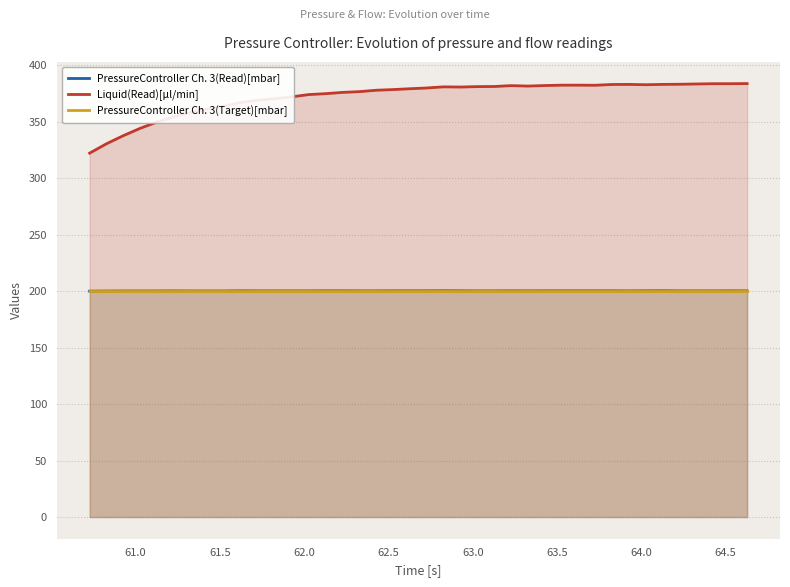

What is the lowest value of the Liquid(Read)[µl/min] series?

322.2